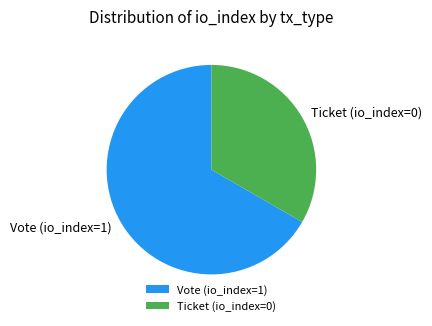

True or false: Vote (io_index=1) accounts for 99% of the total.

False